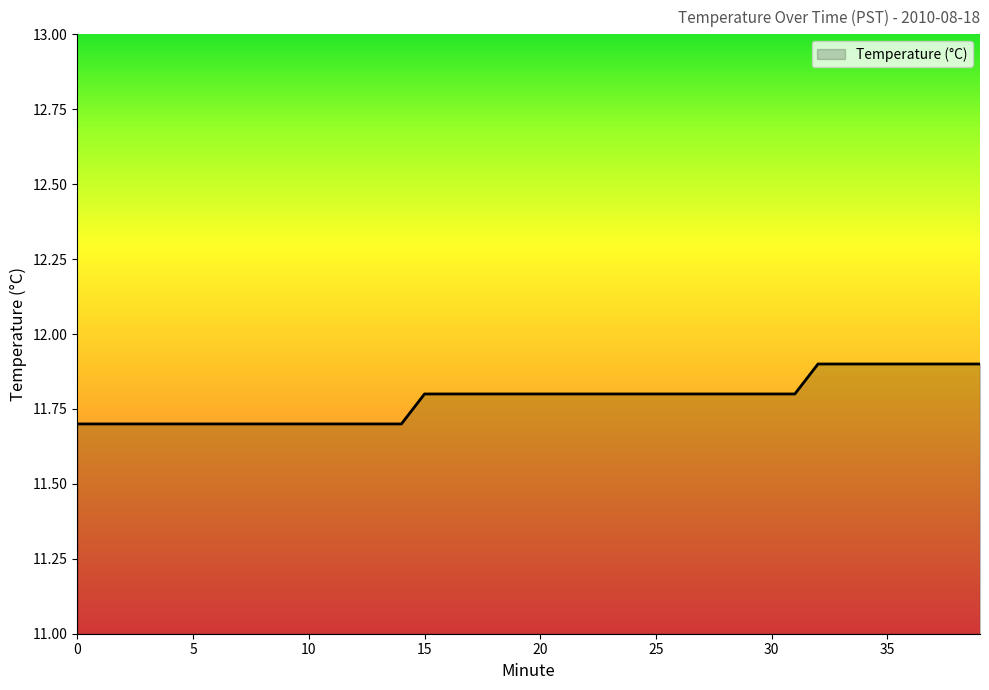

What is the maximum value shown in the chart?

11.9